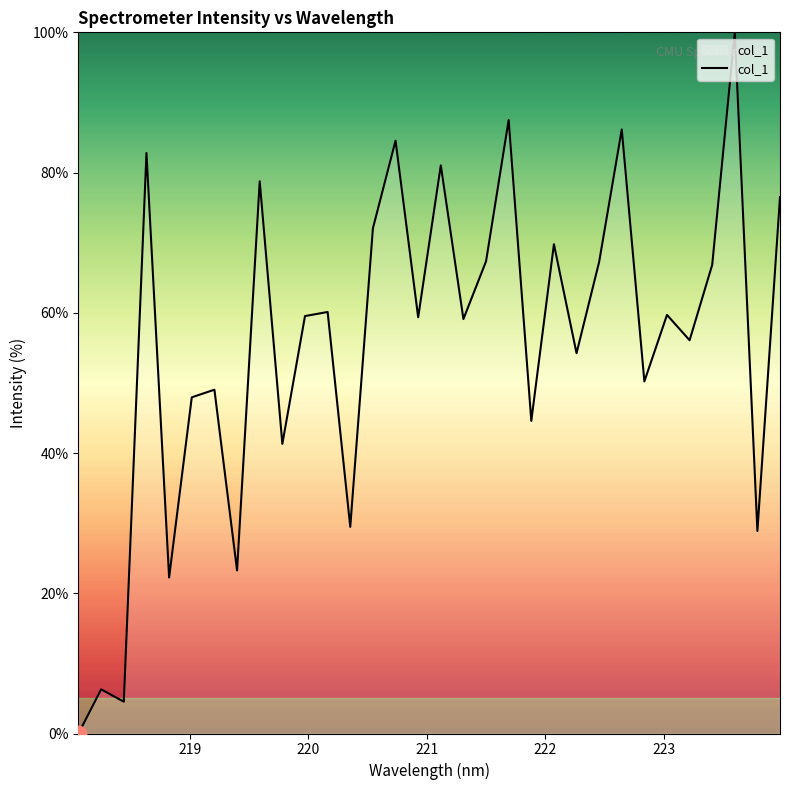

What is the difference between the maximum and minimum values?

100.0